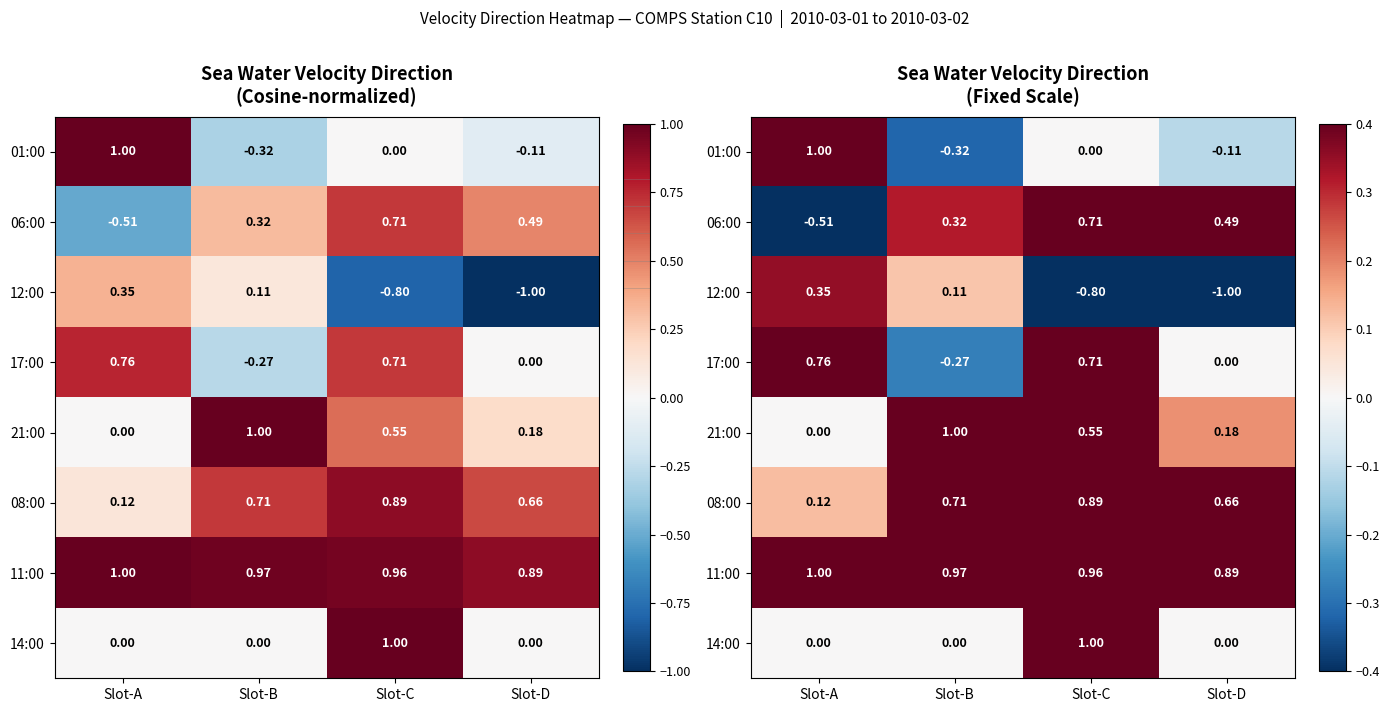

How many data points does each series have?

4